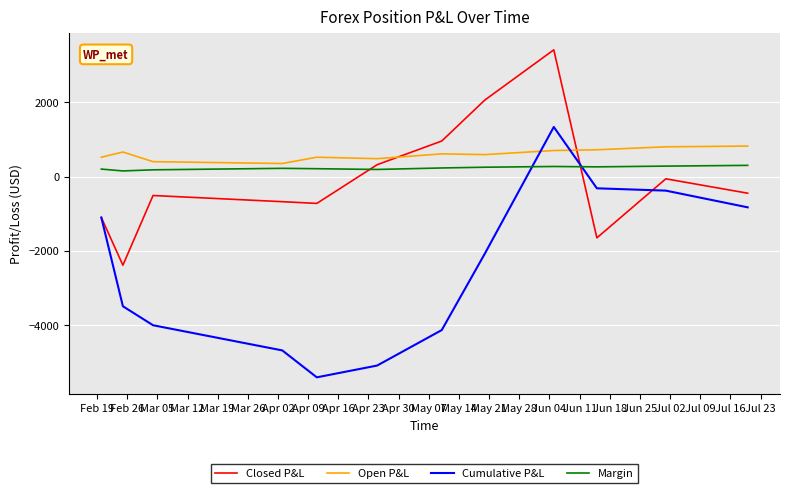

How many intersections are there between Cumulative P&L and Margin?

2